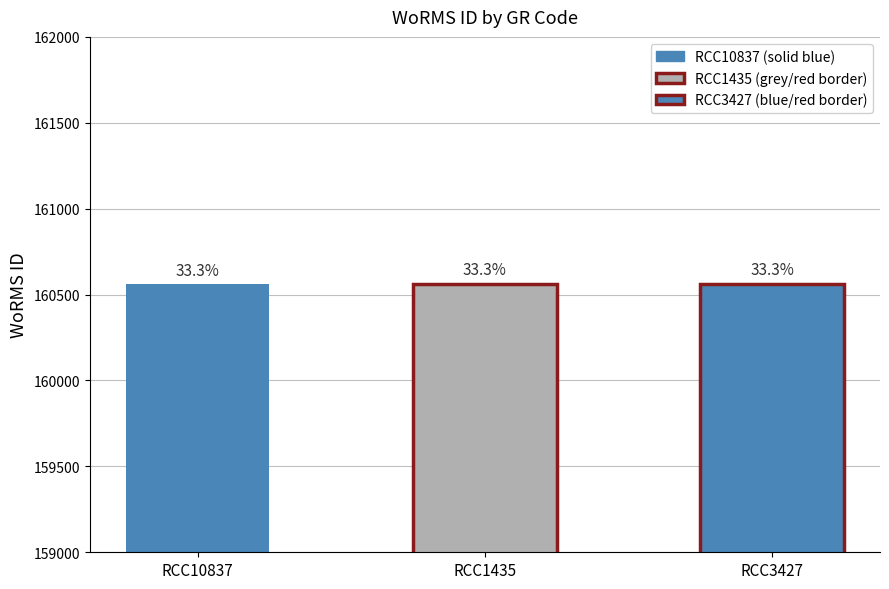

Reading left to right, list all the values displayed in this chart.

RCC10837=160563	RCC1435=160564	RCC3427=160564